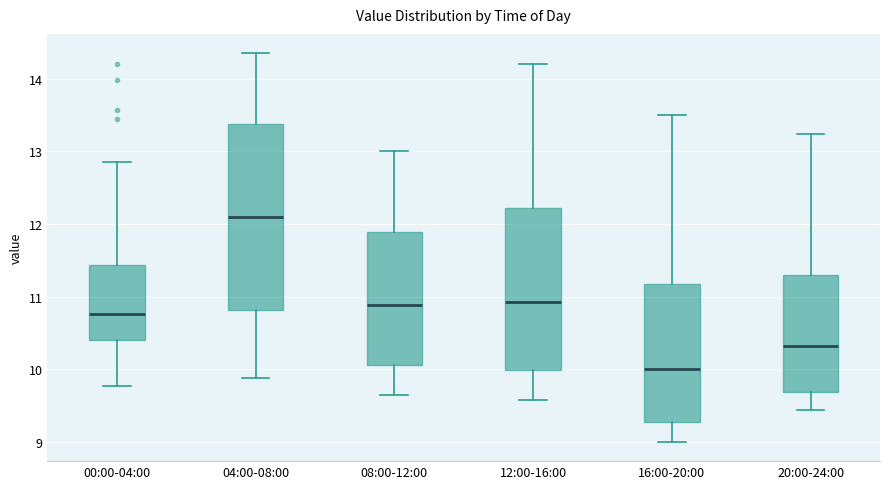

Reading left to right, transcribe this box plot: for each box, give where its median line is, the range the box spans, and where its two whiskers end, as read against the y-axis. The values are not printed on the chart, so give them approximately, as read against the axis.

00:00-04:00: median 10.8, box 10.4 to 11.4, whiskers 9.8 to 12.9
04:00-08:00: median 12.1, box 10.8 to 13.4, whiskers 9.9 to 14.4
08:00-12:00: median 10.9, box 10.1 to 11.9, whiskers 9.7 to 13.0
12:00-16:00: median 10.9, box 10.0 to 12.2, whiskers 9.6 to 14.2
16:00-20:00: median 10.0, box 9.3 to 11.2, whiskers 9.0 to 13.5
20:00-24:00: median 10.3, box 9.7 to 11.3, whiskers 9.4 to 13.2